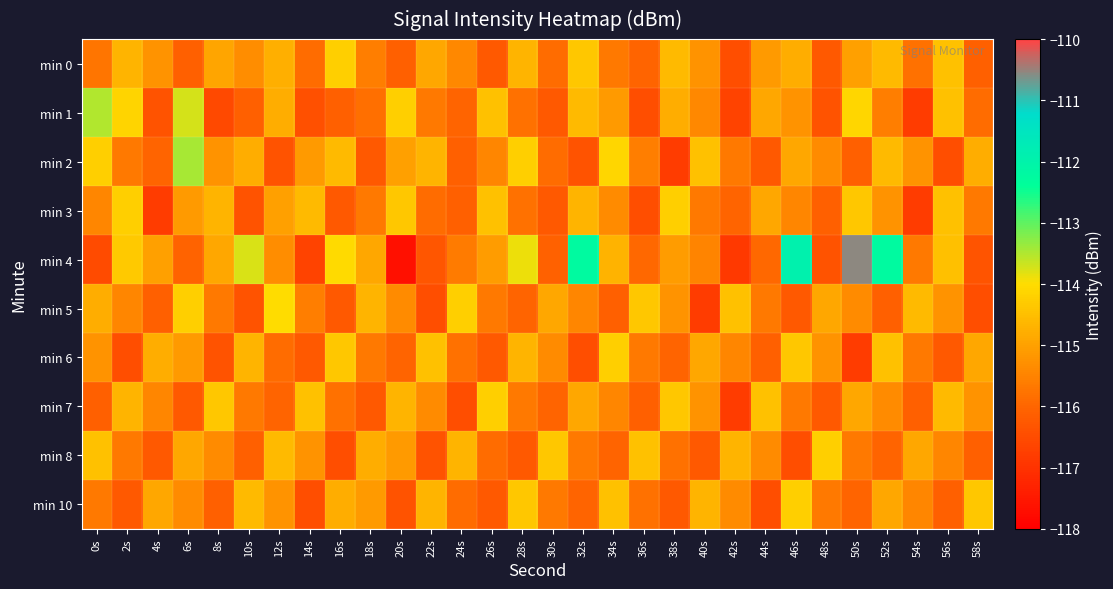

What is the spread (max minus min) of values at 0s?

3.0